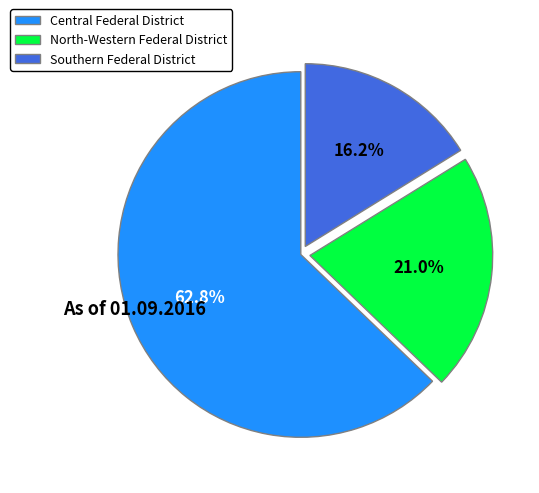

What is the ratio of the value at Southern Federal District to the value at Central Federal District?

0.3